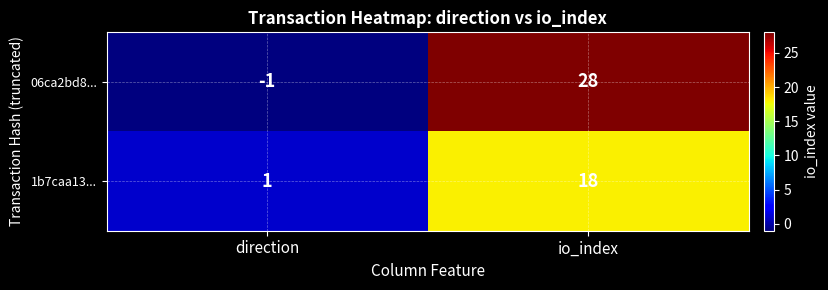

Which series has the largest total across all categories?

06ca2bd8...